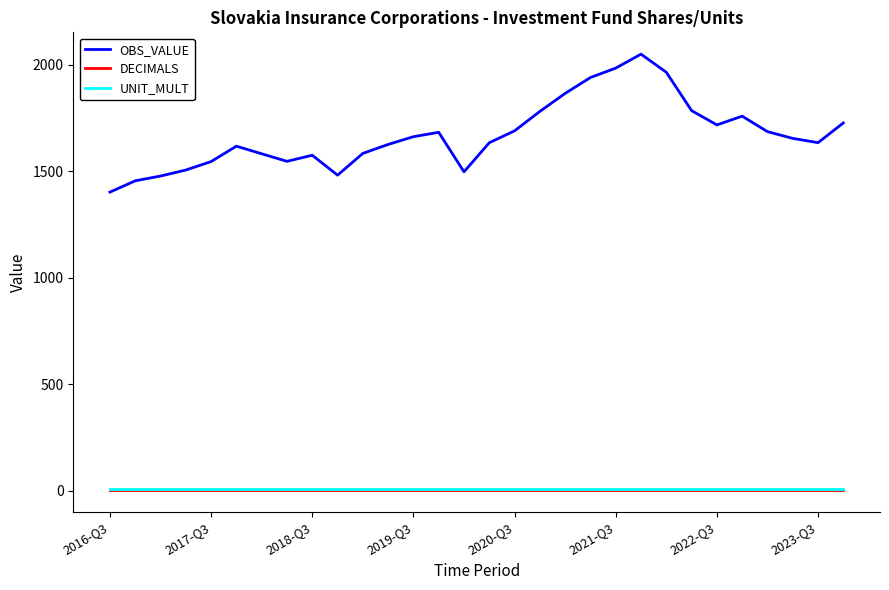

Which series has the largest total across all categories?

OBS_VALUE